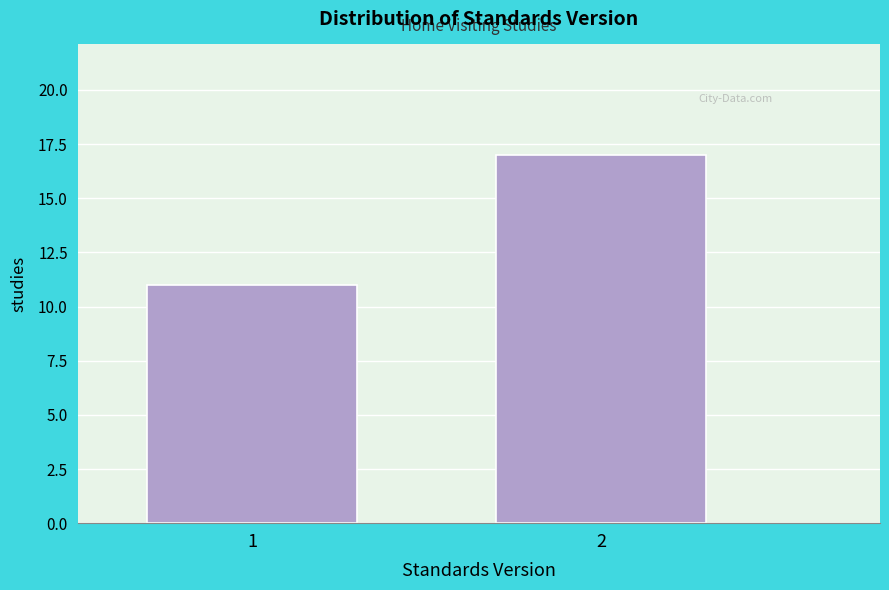

Reading left to right, what are all the values shown in this chart?

11	17